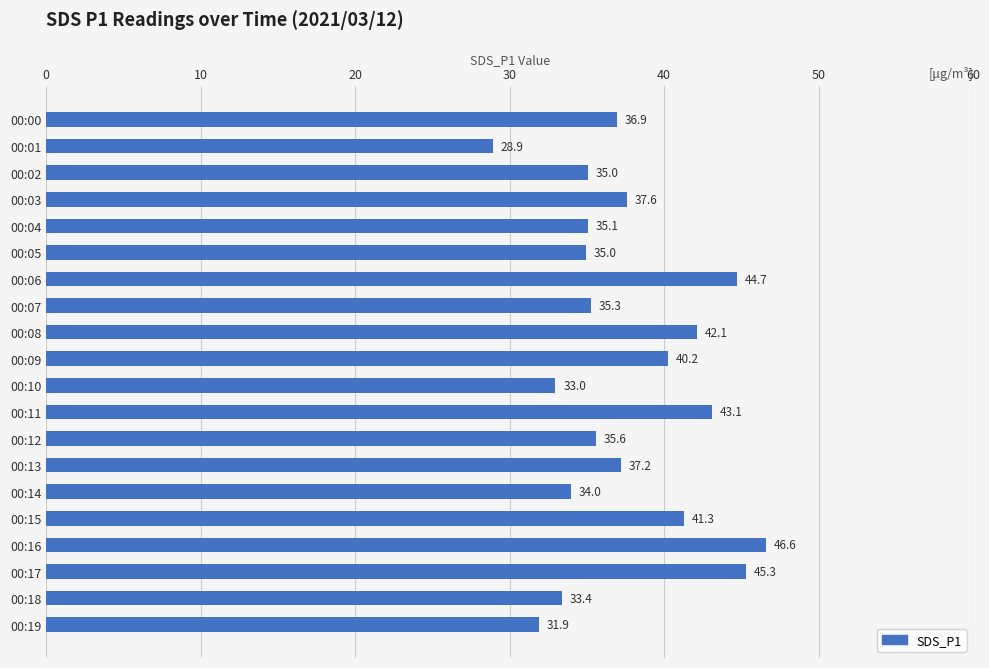

Between 00:00 and 00:13, which is larger?

00:13